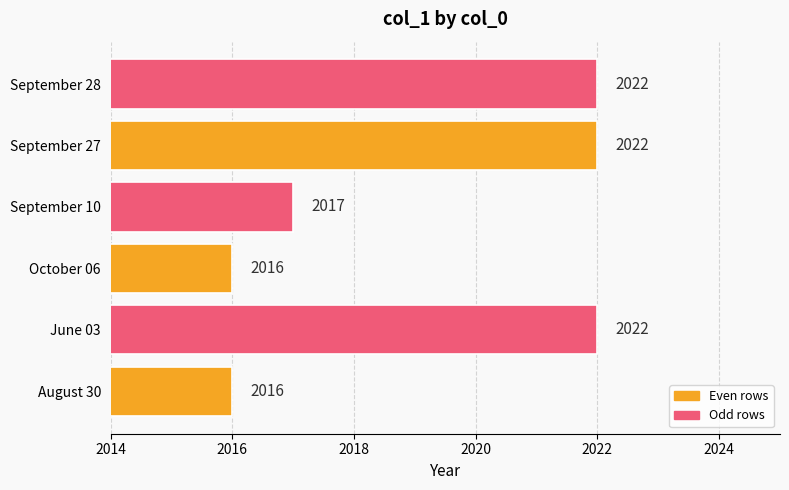

Approximately how many times larger is the value at October 06 compared to September 10?

1.0